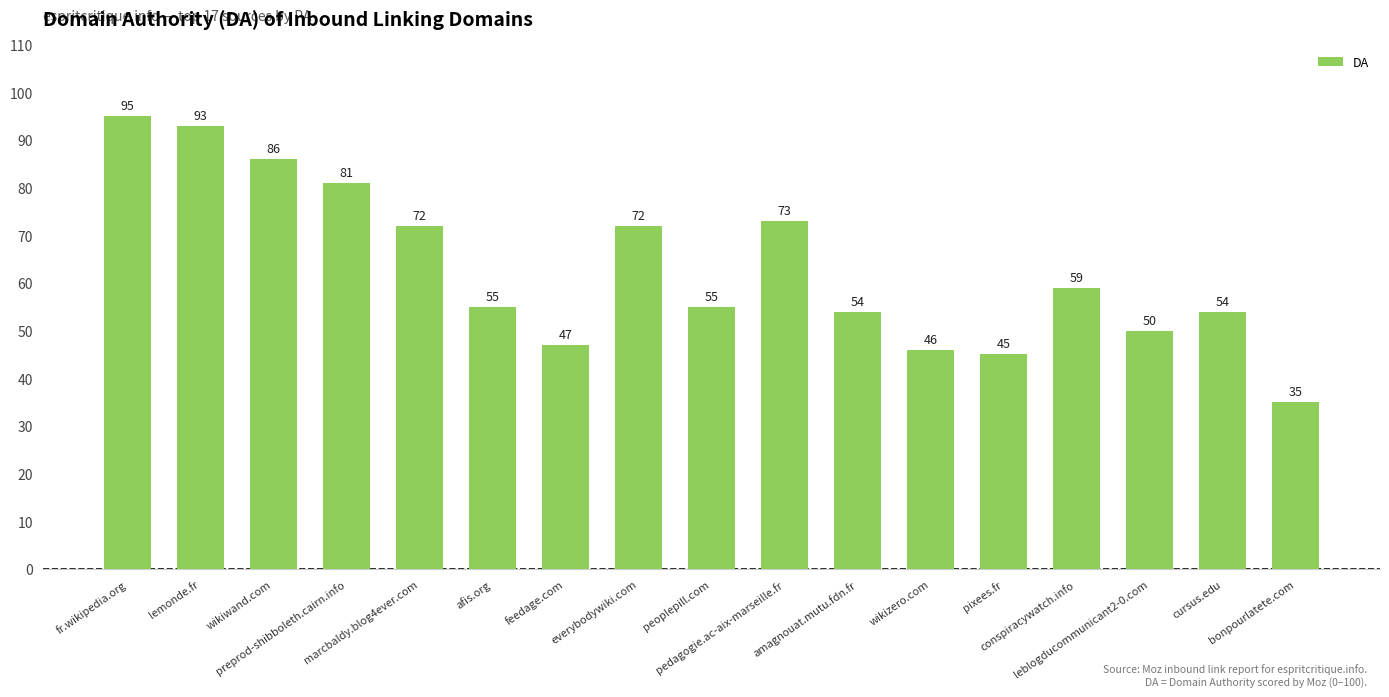

What is the smallest value displayed?

35